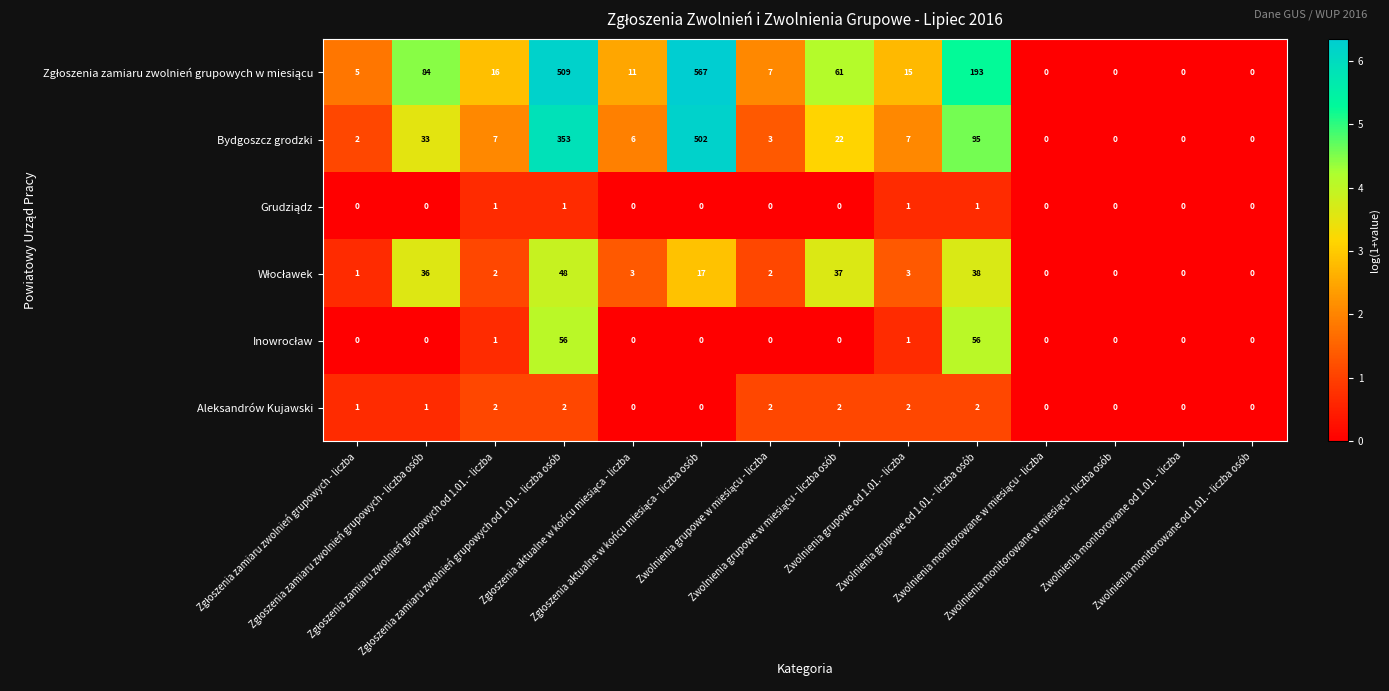

What is the difference between the maximum and minimum values in the Bydgoszcz grodzki series?

502